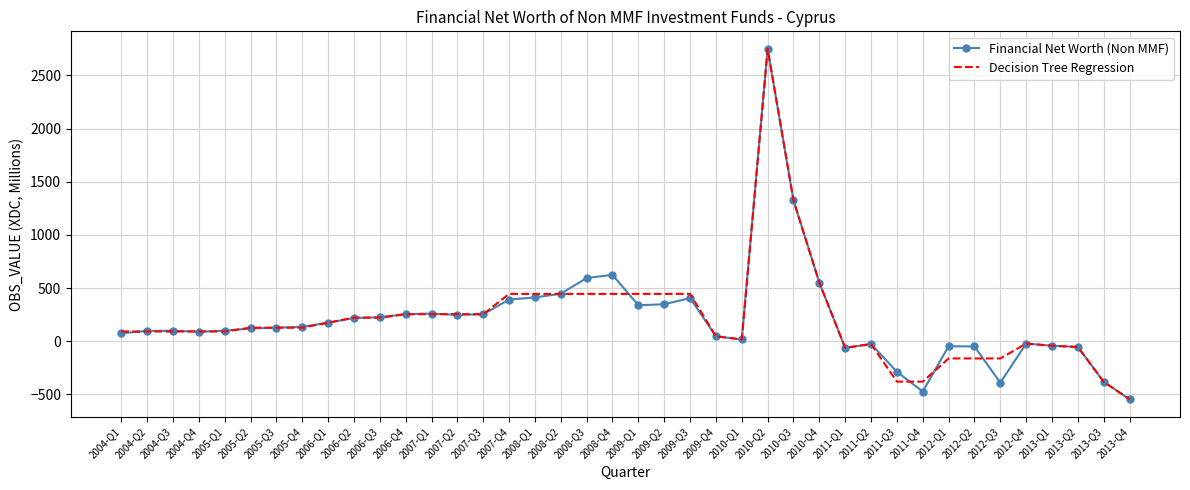

Which category has the highest value across all series?

2010-Q2